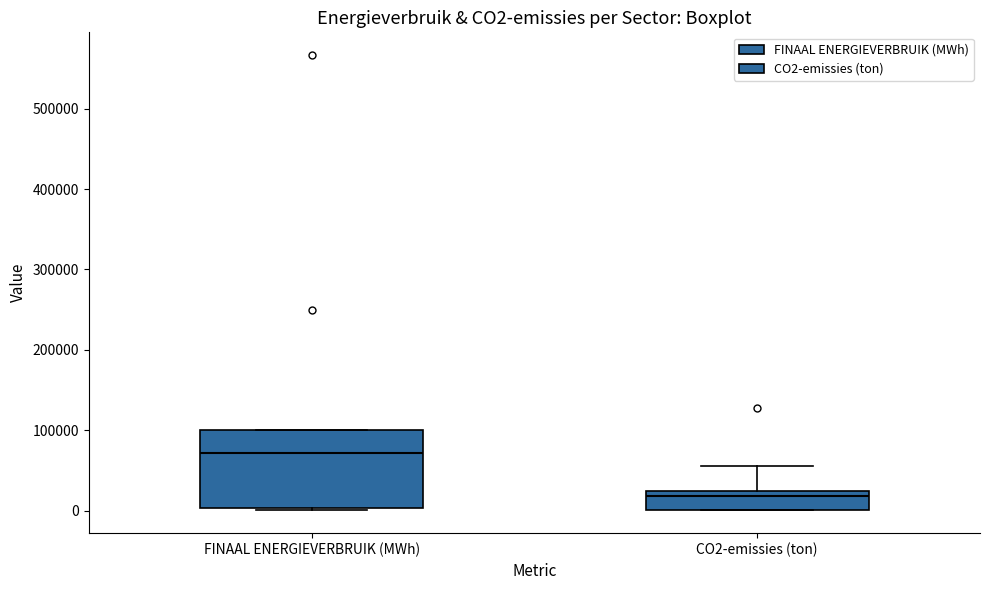

Which box has the lowest median line?

CO2-emissies (ton)